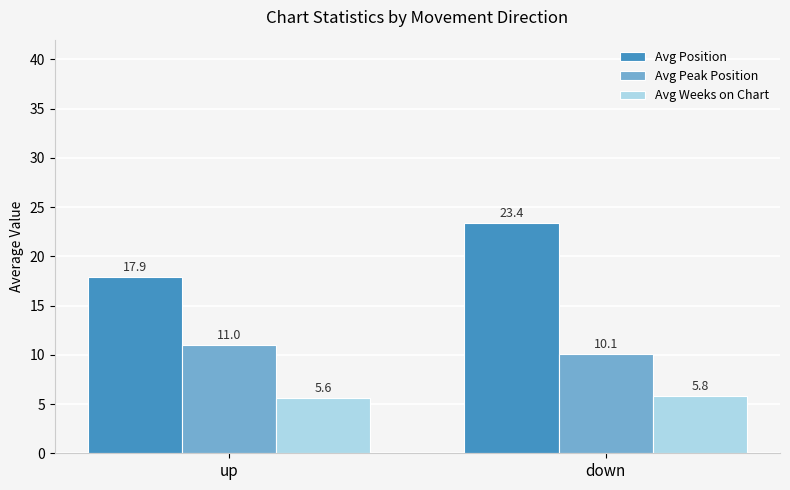

How many values in the Avg Position series exceed 23?

1